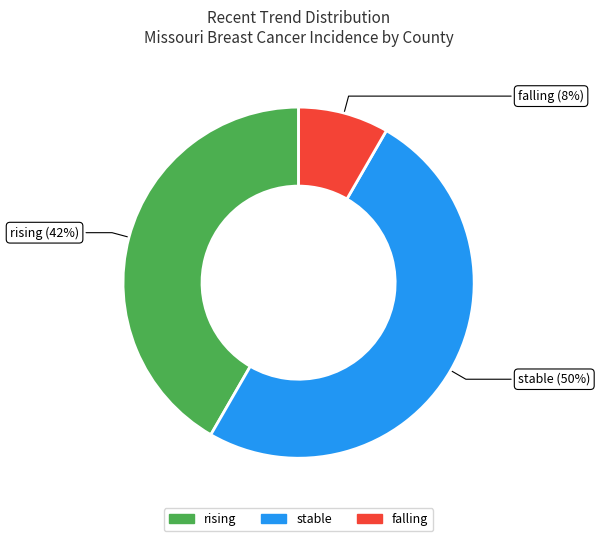

How many segments does this pie chart have?

3